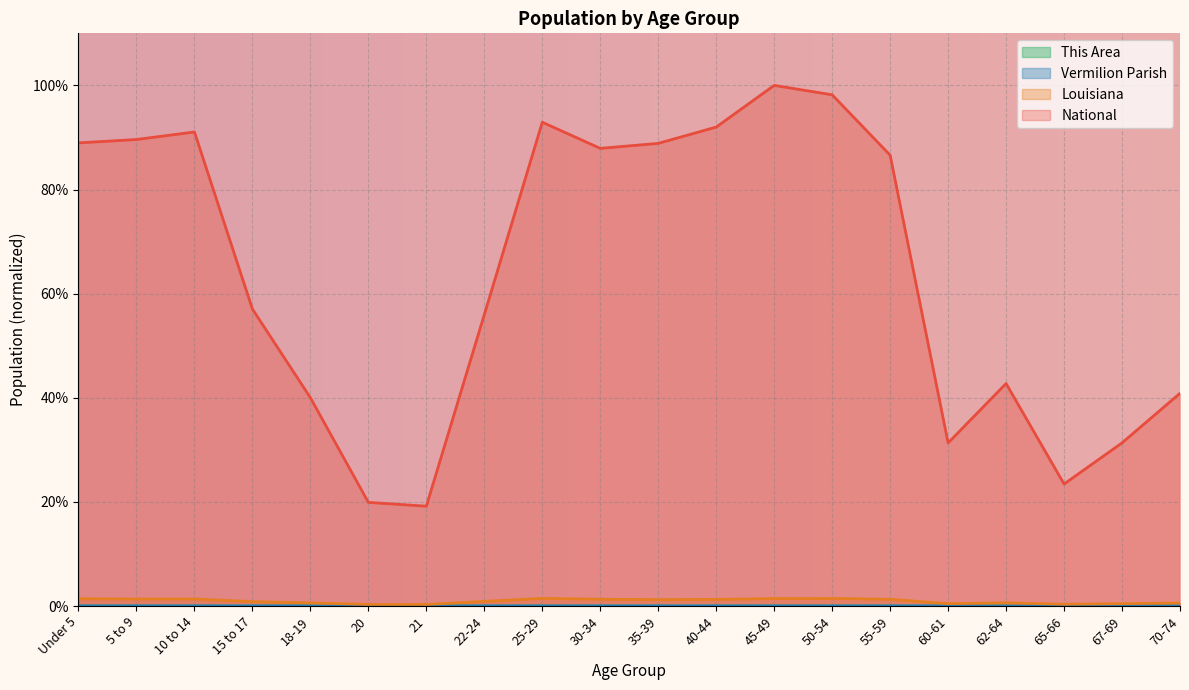

Rank the categories by Vermilion Parish value from lowest to highest.

21, 20, 65-66, 67-69, 60-61, 18-19, 62-64, 70-74, 22-24, 15 to 17, 35-39, 55-59, 30-34, 40-44, 25-29, 10 to 14, Under 5, 50-54, 45-49, 5 to 9